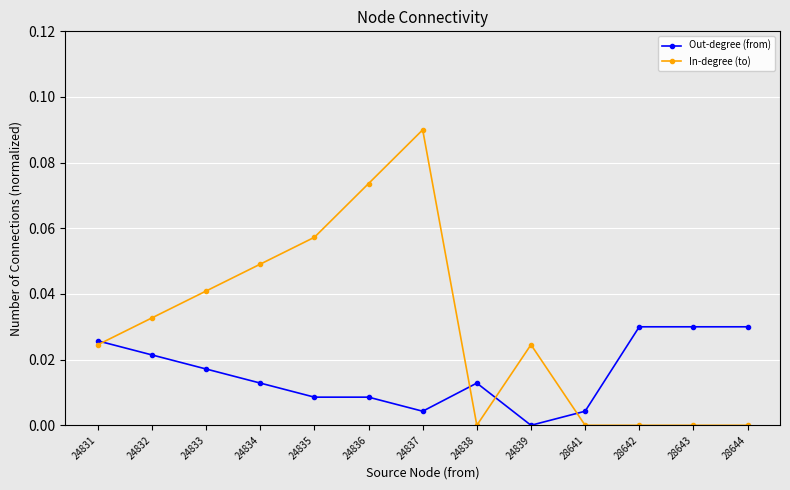

Is the value of Out-degree (from) at 28642 greater than the value of In-degree (to) at 24832?

No